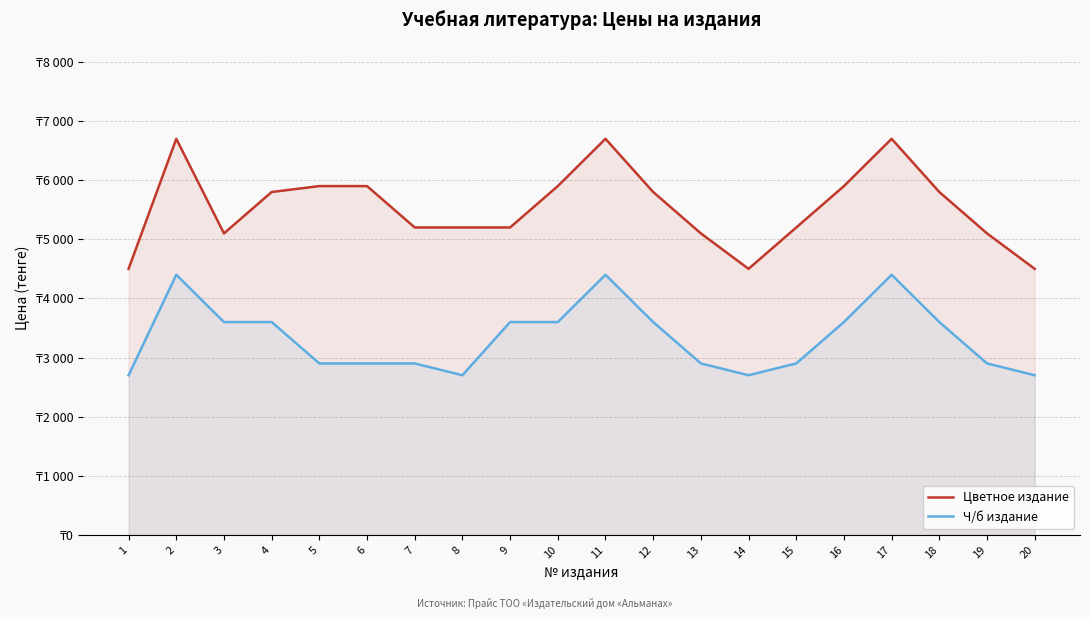

The Цветное издание series shows 5800 at 4. True or false?

True